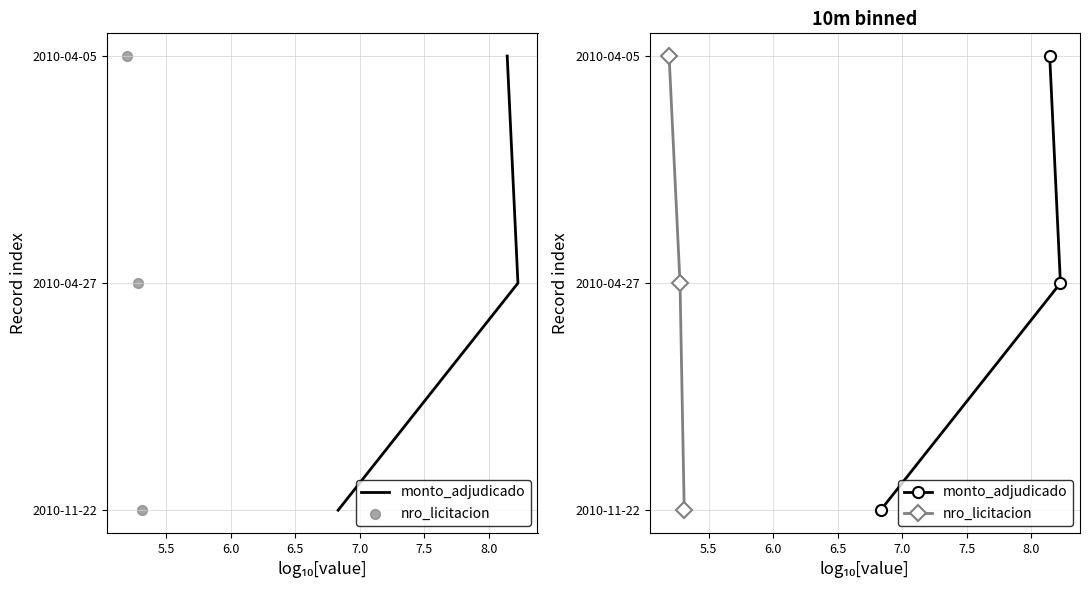

Is the value of nro_licitacion at 5.0 greater than the value of monto_adjudicado at 5.0?

No